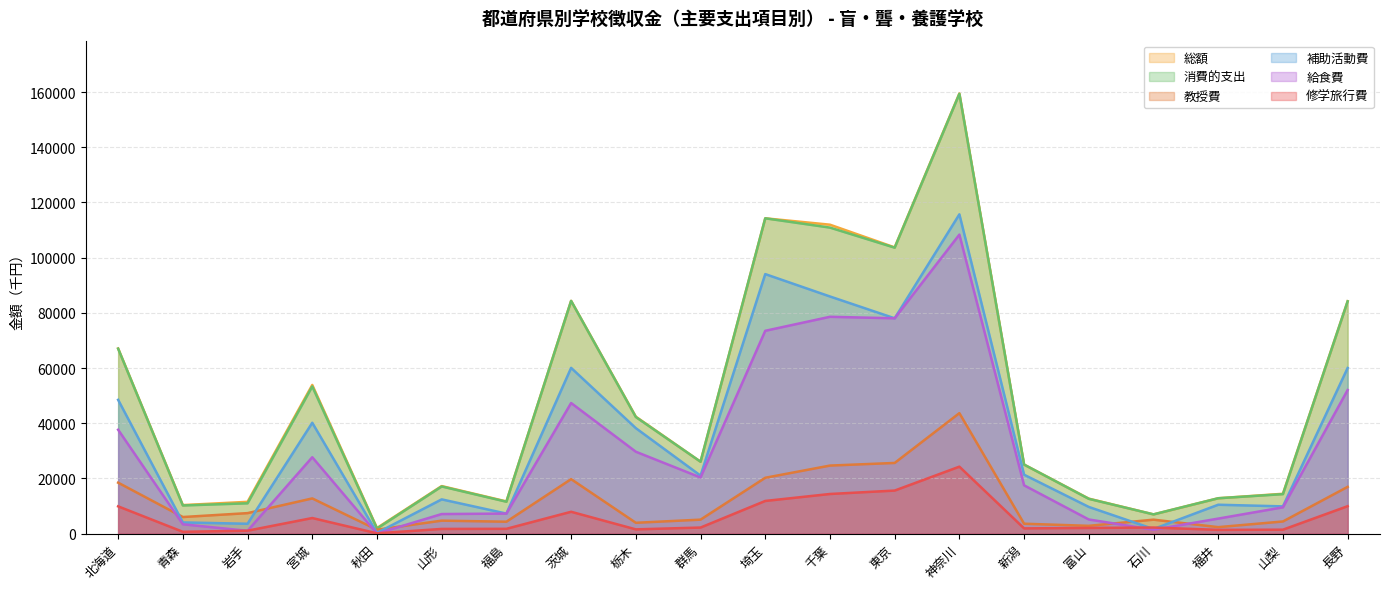

What position from the right is 神奈川?

7